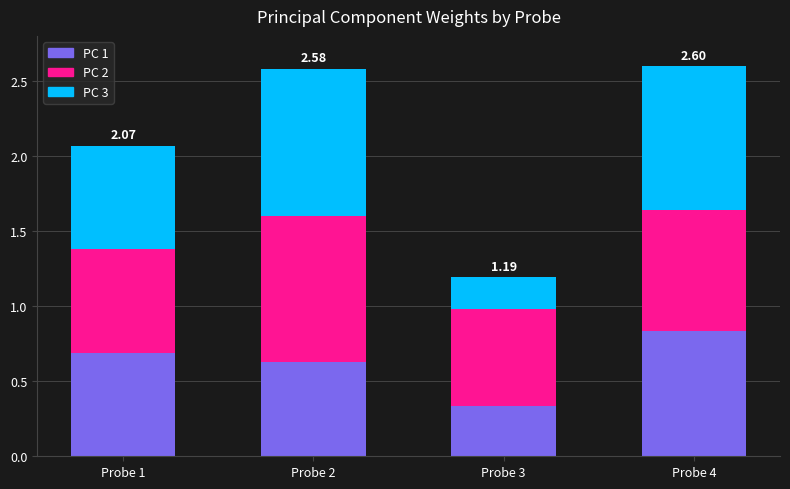

What is the total value across all series at Probe 2?

2.6